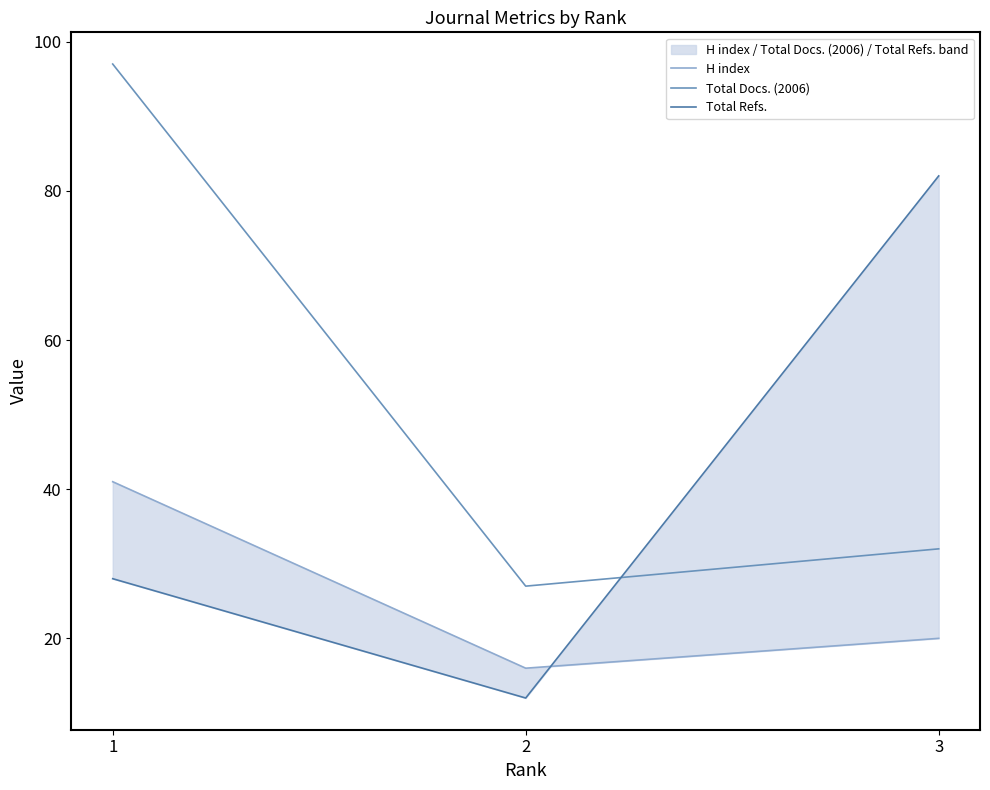

List the series in order of their peak value, highest first.

Total Docs. (2006), Total Refs., H index